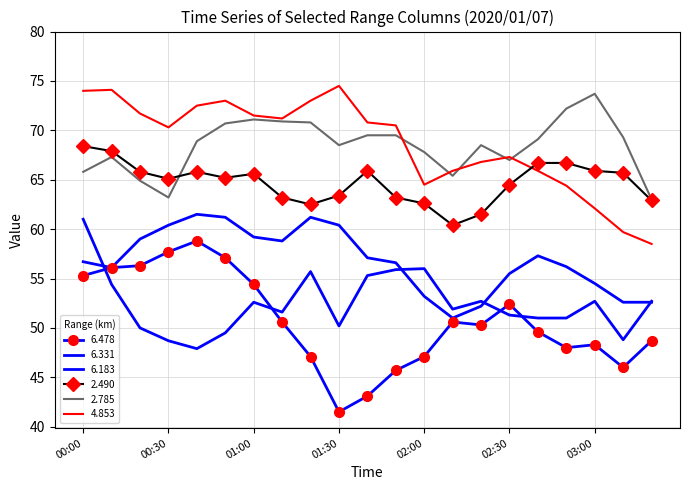

How many values in the 2.785 series are below 68?

8